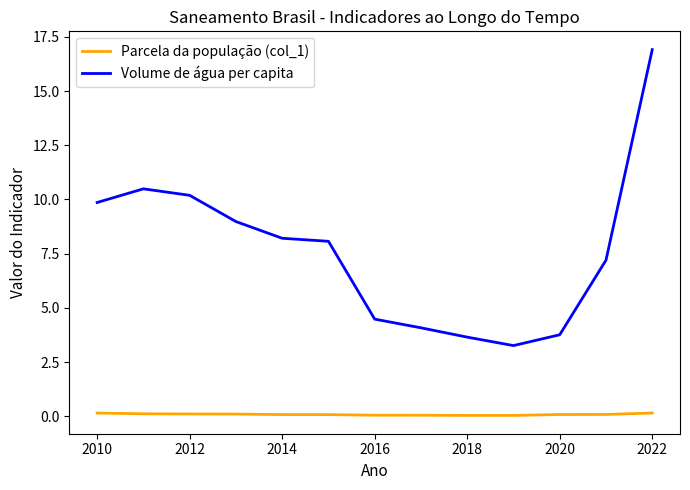

Which series has the largest total across all categories?

Volume de água per capita